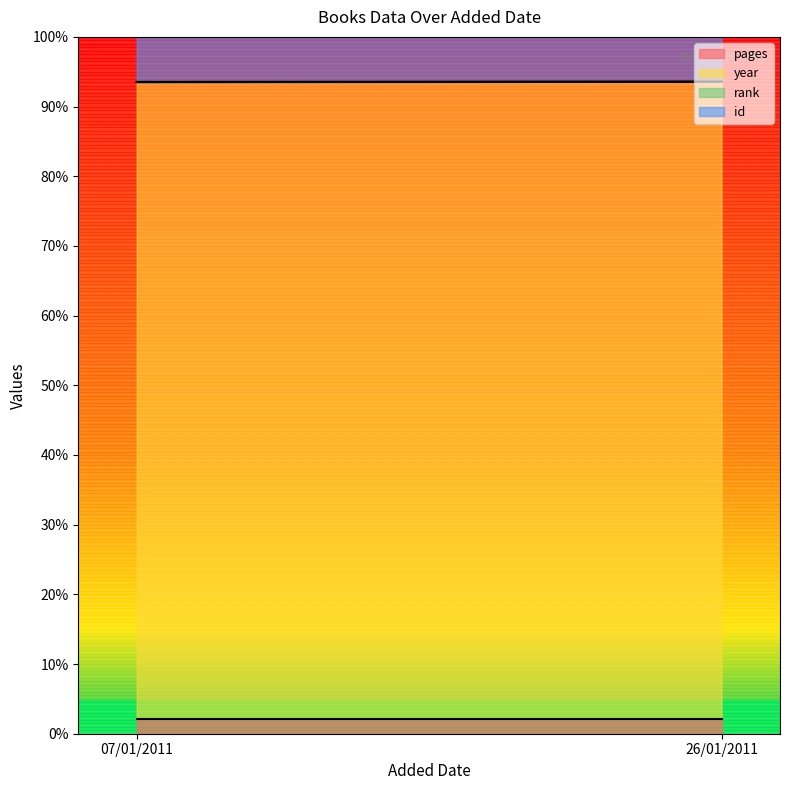

What is the label of the 1st point from the right?

26/01/2011